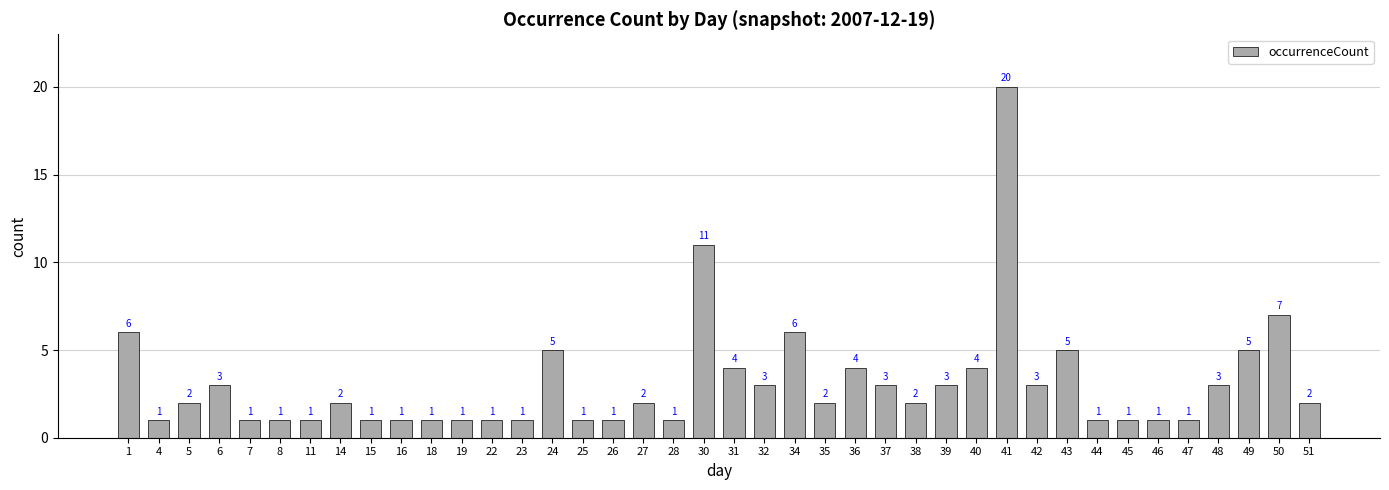

Reading left to right, what are all the values shown in this chart?

1=6	4=1	5=2	6=3	7=1	8=1	11=1	14=2	15=1	16=1	18=1	19=1	22=1	23=1	24=5	25=1	26=1	27=2	28=1	30=11	31=4	32=3	34=6	35=2	36=4	37=3	38=2	39=3	40=4	41=20	42=3	43=5	44=1	45=1	46=1	47=1	48=3	49=5	50=7	51=2